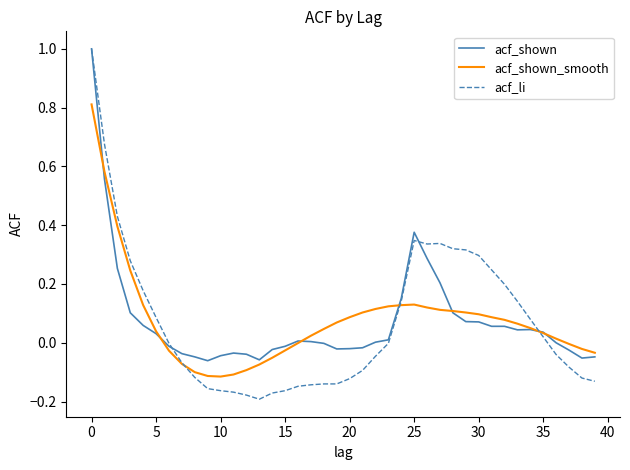

What is the maximum value for acf_shown?

1.0